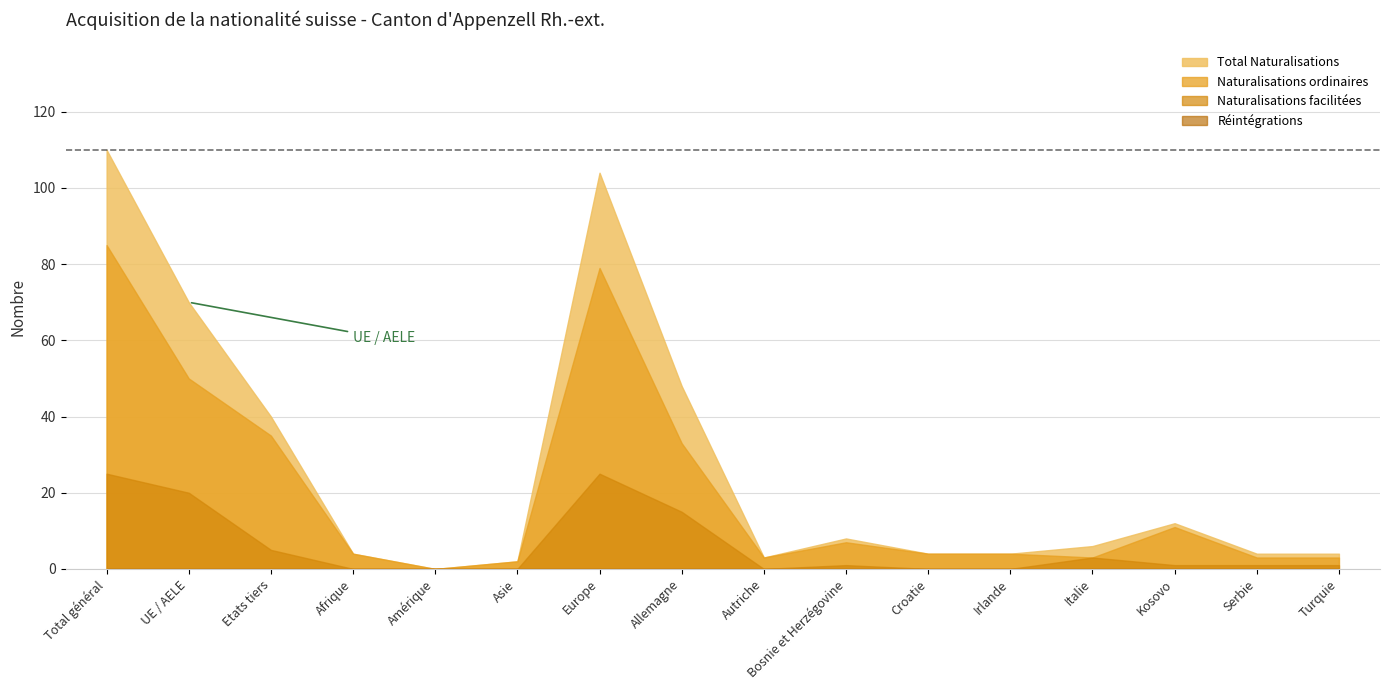

What is the value of the Naturalisations facilitées point at the 1st from the left?

25